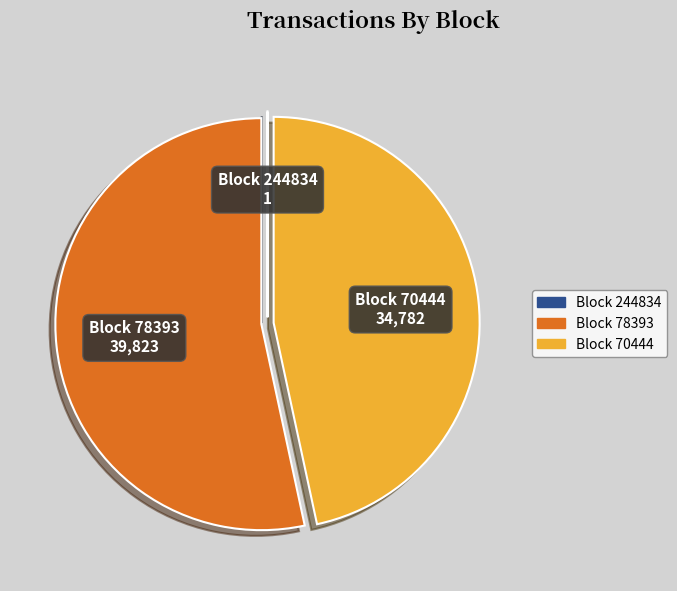

Is there any slice that represents more than half of the pie?

Yes